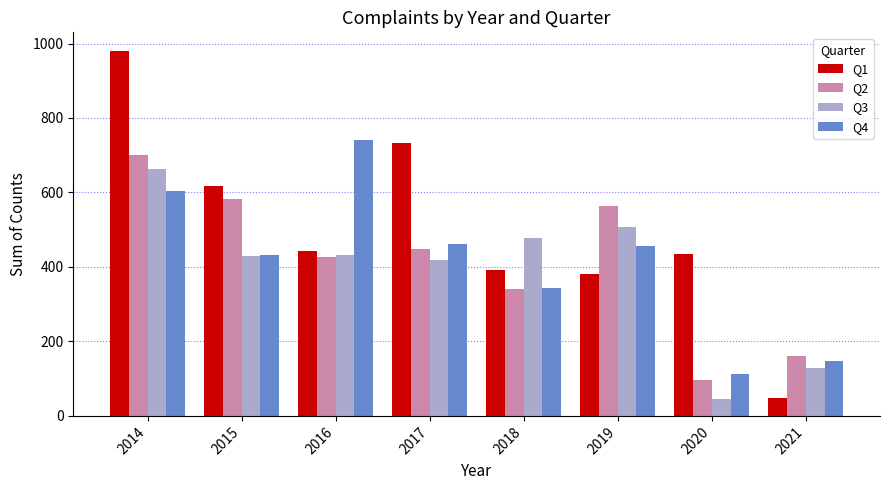

What is the spread (max minus min) of values at 2021?

111